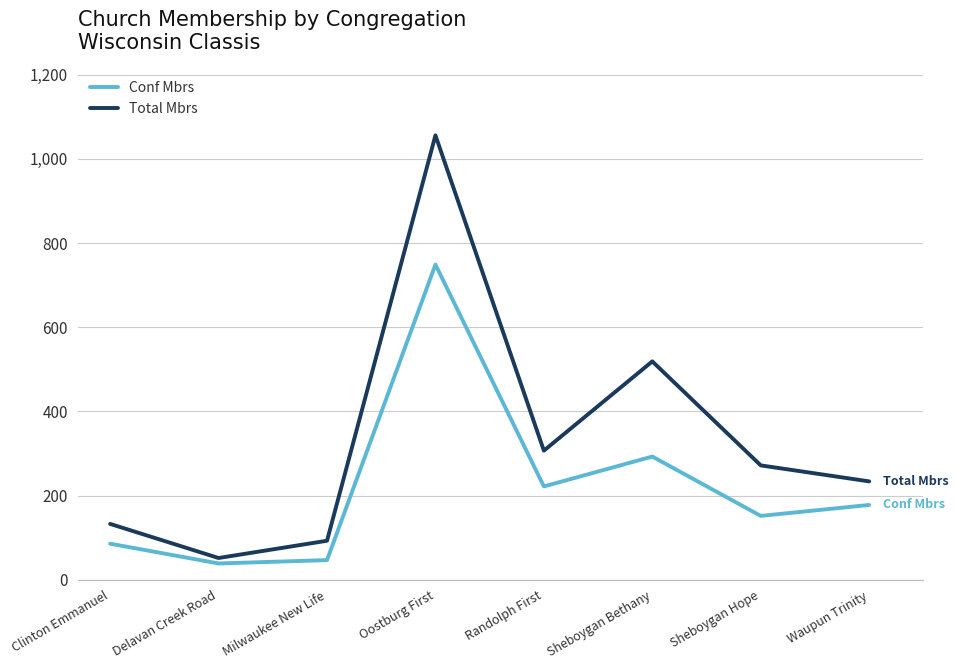

At Oostburg First, list the series in order from largest to smallest.

Total Mbrs, Conf Mbrs